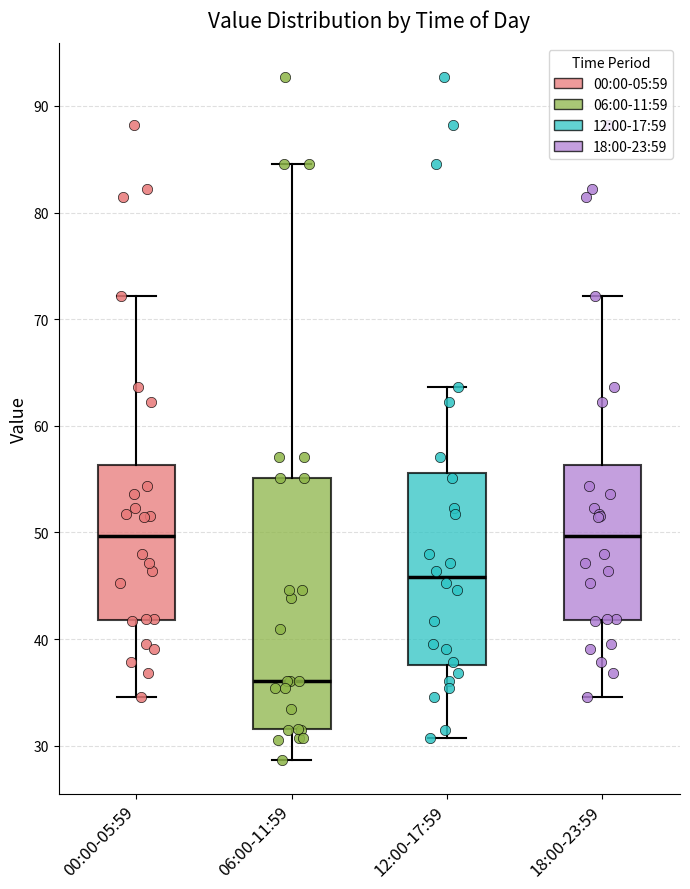

Where is the lower edge of the box for 00:00-05:59 on the y-axis? The values are not printed on the chart, so give them approximately, as read against the axis.

42